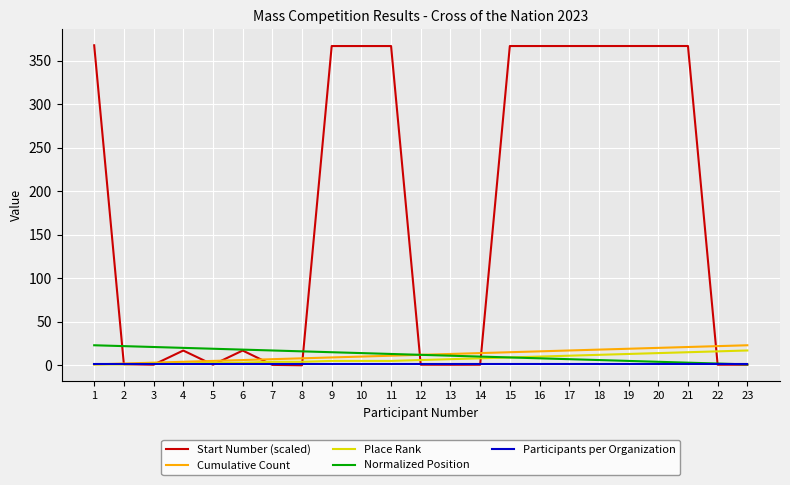

True or false: Participants per Organization has a value of 1.0 at 17.

True